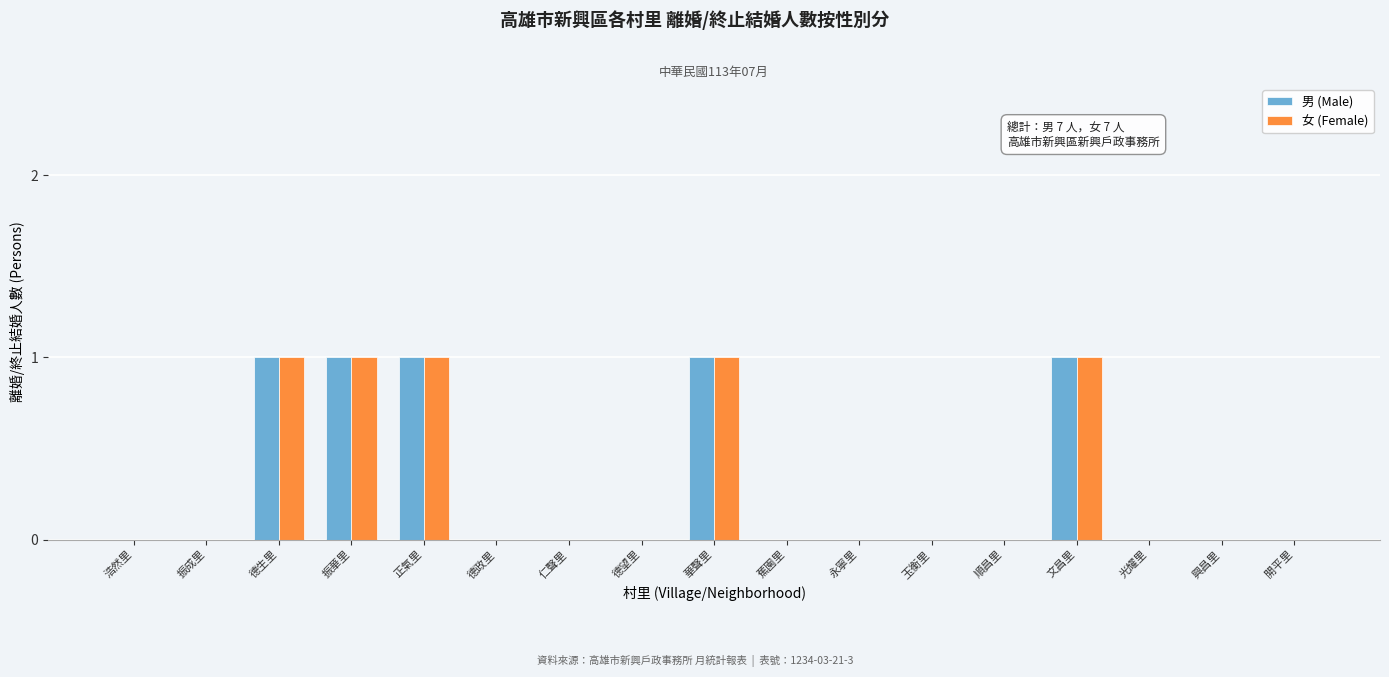

The 男 (Male) series shows 0 at 玉衡里. True or false?

True